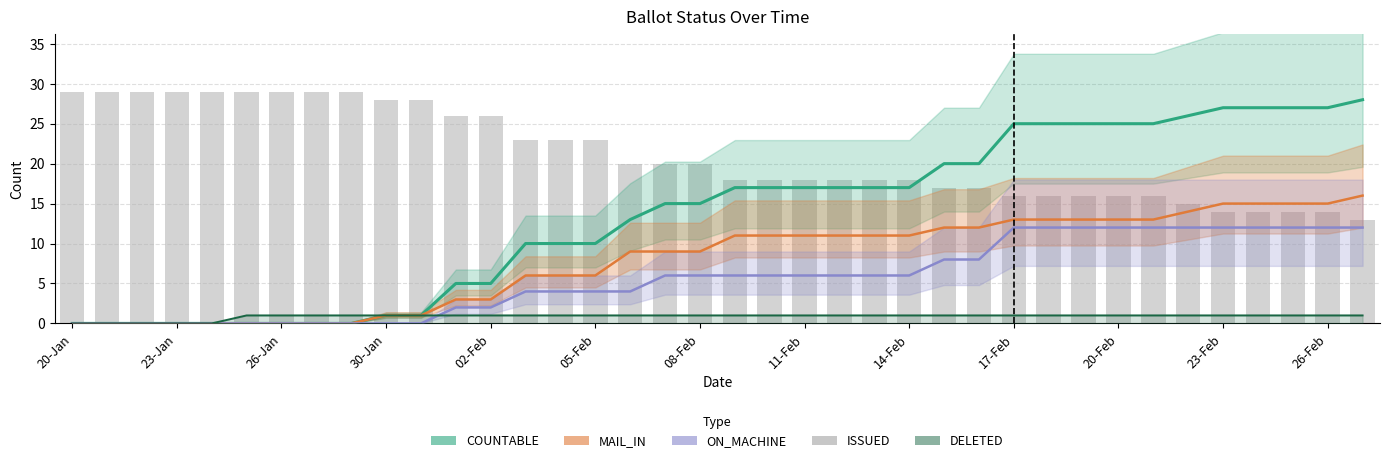

Does the chart contain stacked bars?

No